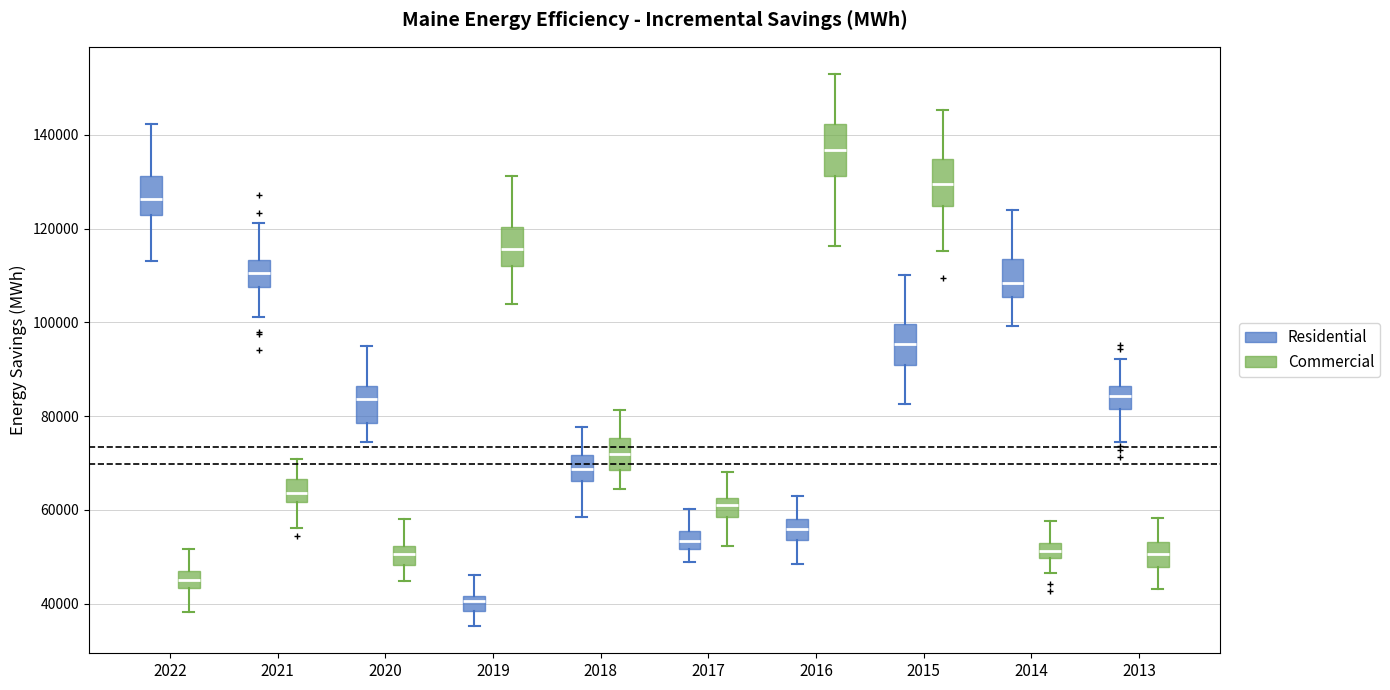

Where does the median line of the box for 2021 (Residential) sit on the y-axis? The values are not printed on the chart, so give them approximately, as read against the axis.

110000